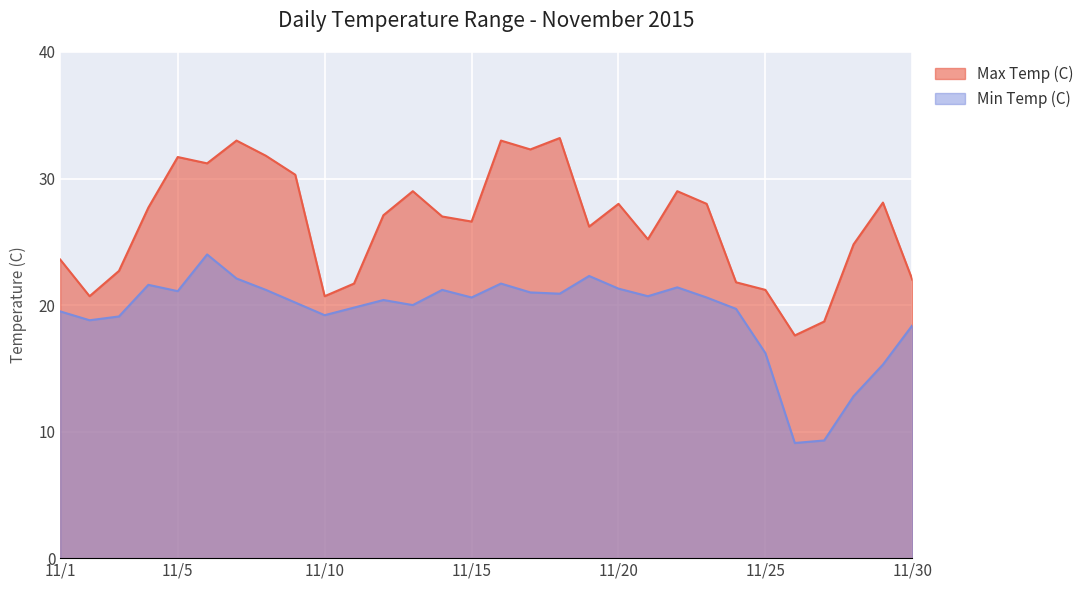

True or false: Min Temp (C) and Max Temp (C) cross at least once.

False